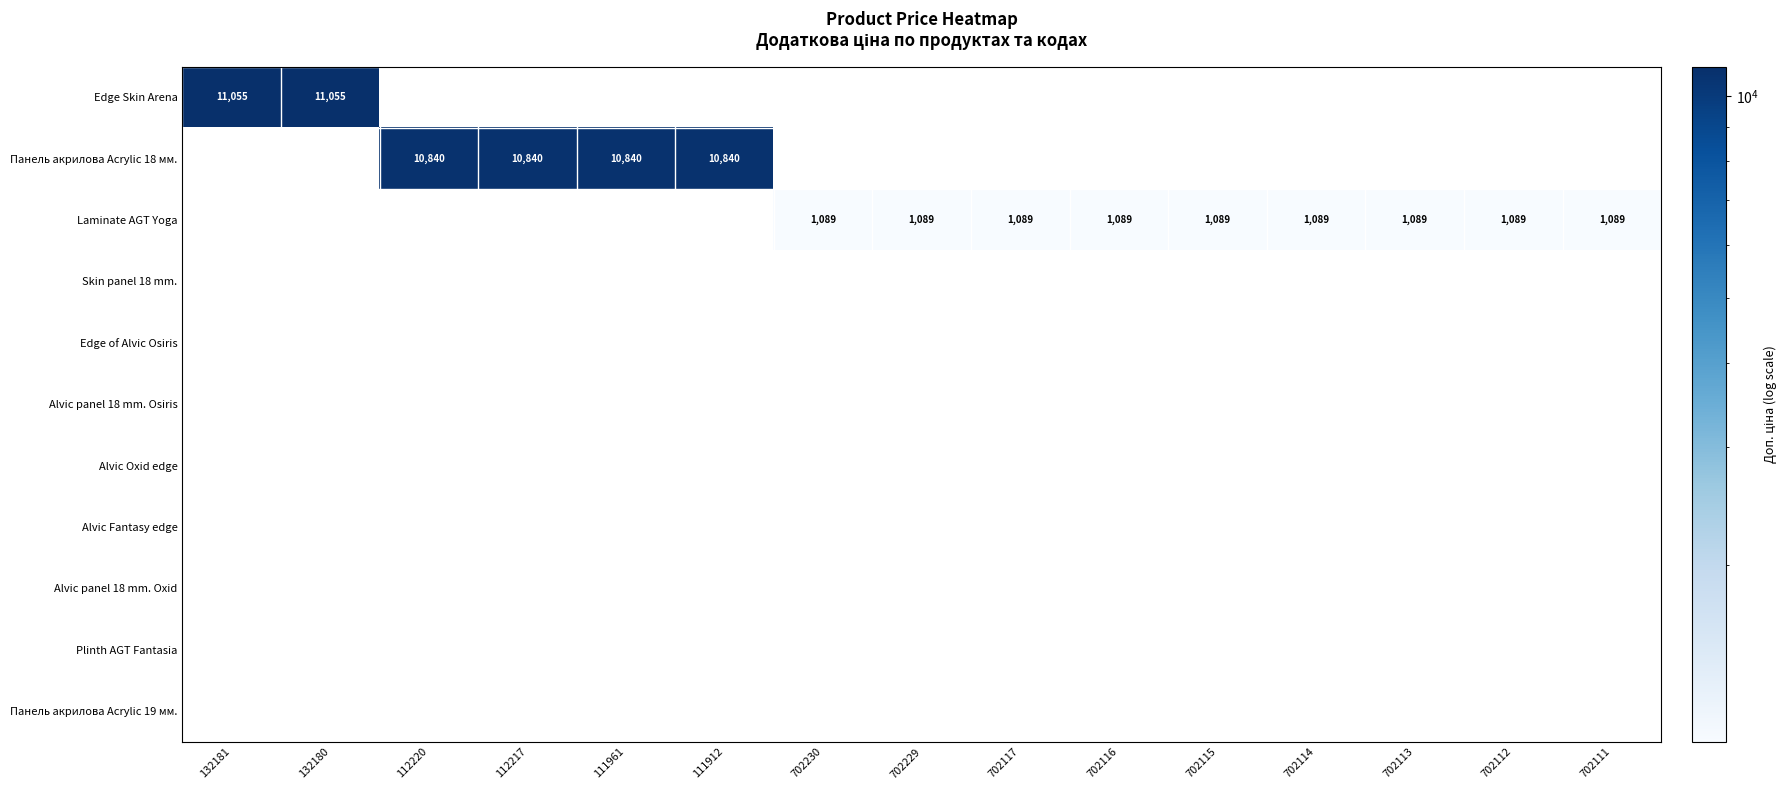

Rank the series by their maximum value, from highest to lowest.

Edge Skin Arena, Панель акрилова Acrylic 18 мм., Laminate AGT Yoga, Skin panel 18 mm., Edge of Alvic Osiris, Alvic panel 18 mm. Osiris, Alvic Oxid edge, Alvic Fantasy edge, Alvic panel 18 mm. Oxid, Plinth AGT Fantasia, Панель акрилова Acrylic 19 мм.